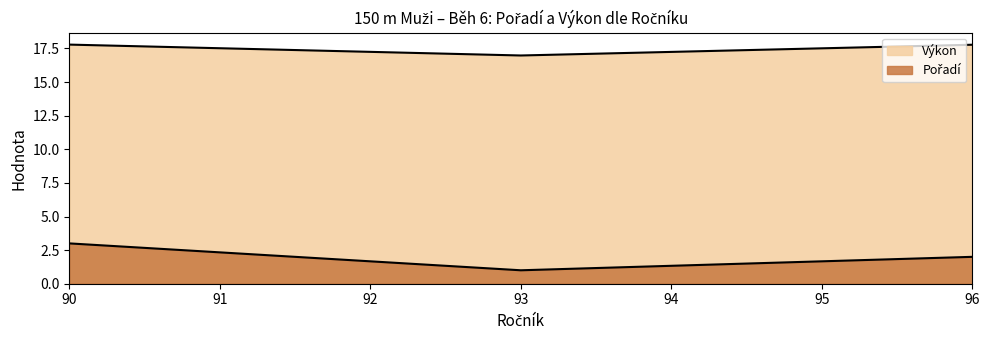

What is the difference between the Výkon values at 96 and 93?

0.8